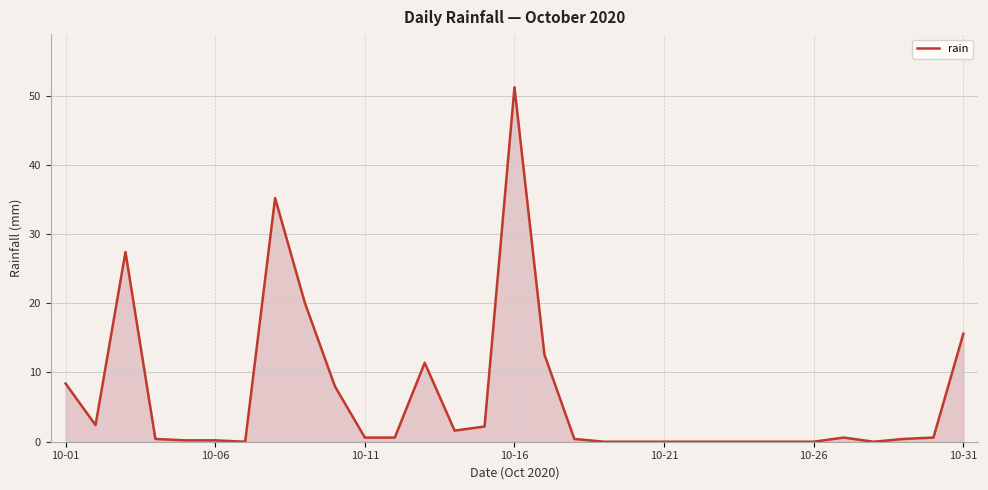

What is the maximum value shown in the chart?

51.2